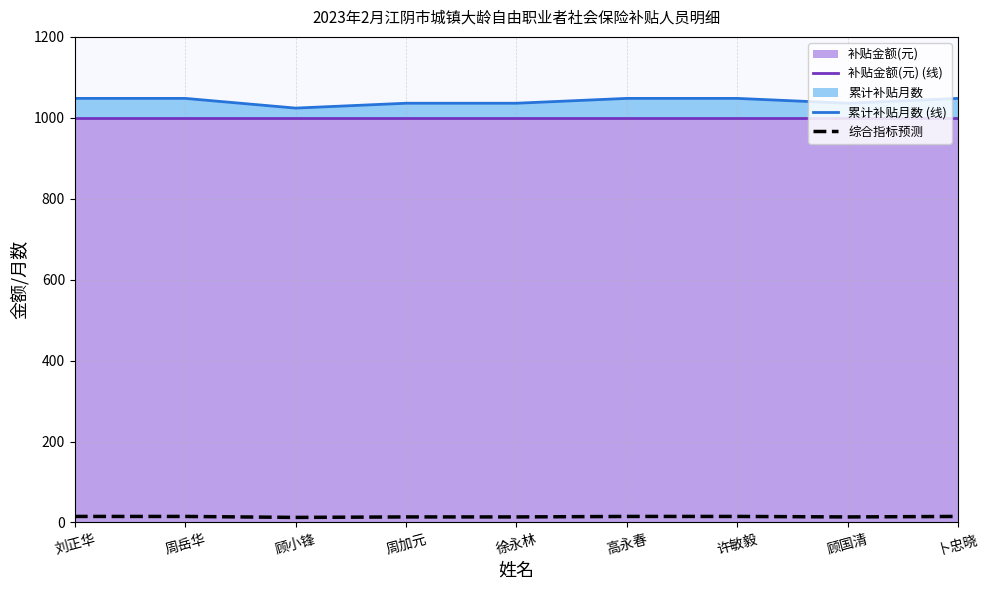

True or false: 累计补贴月数 (线) and 综合指标预测 cross at least once.

False